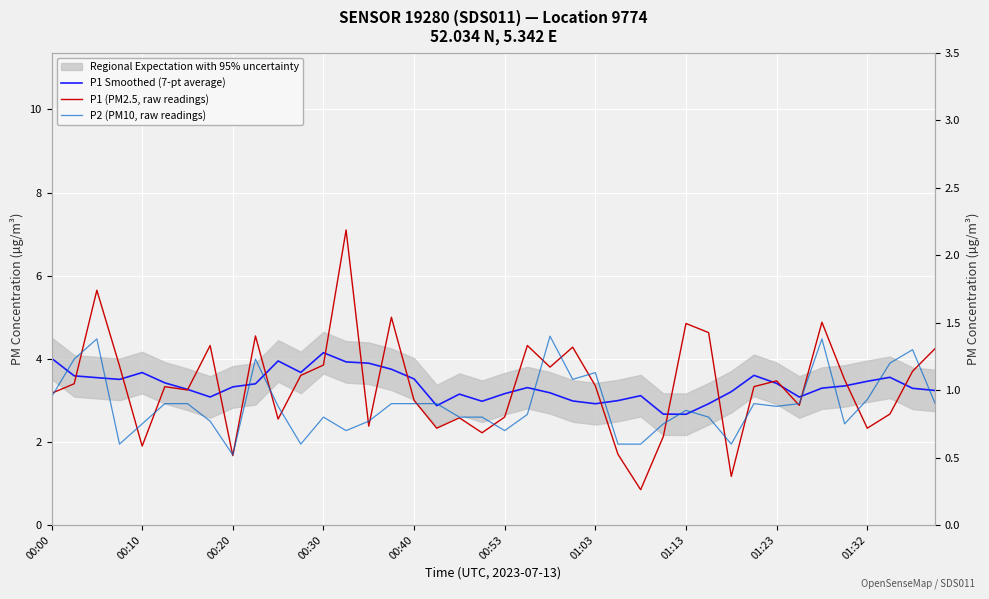

Which series has the largest range (max minus min)?

P1 (PM2.5, raw readings)